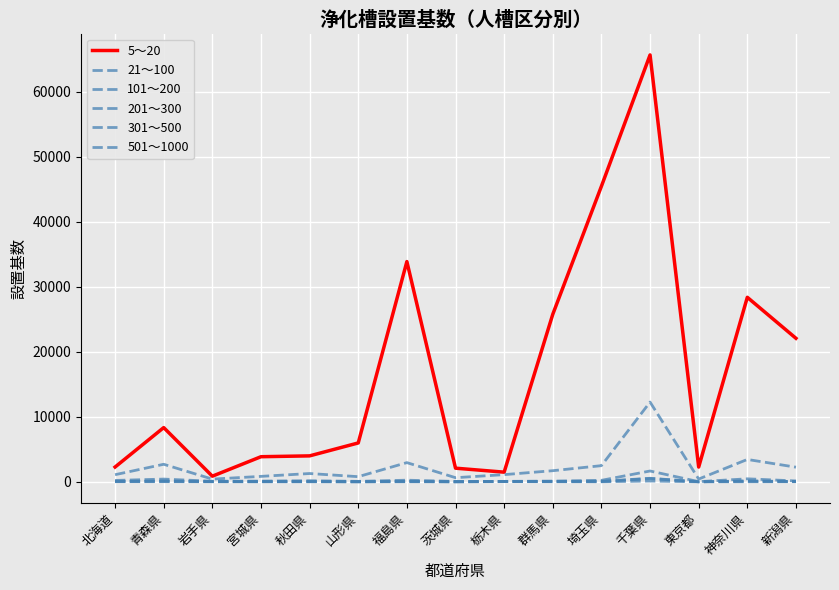

The value of 501～1000 at 群馬県 is 17. True or false?

True